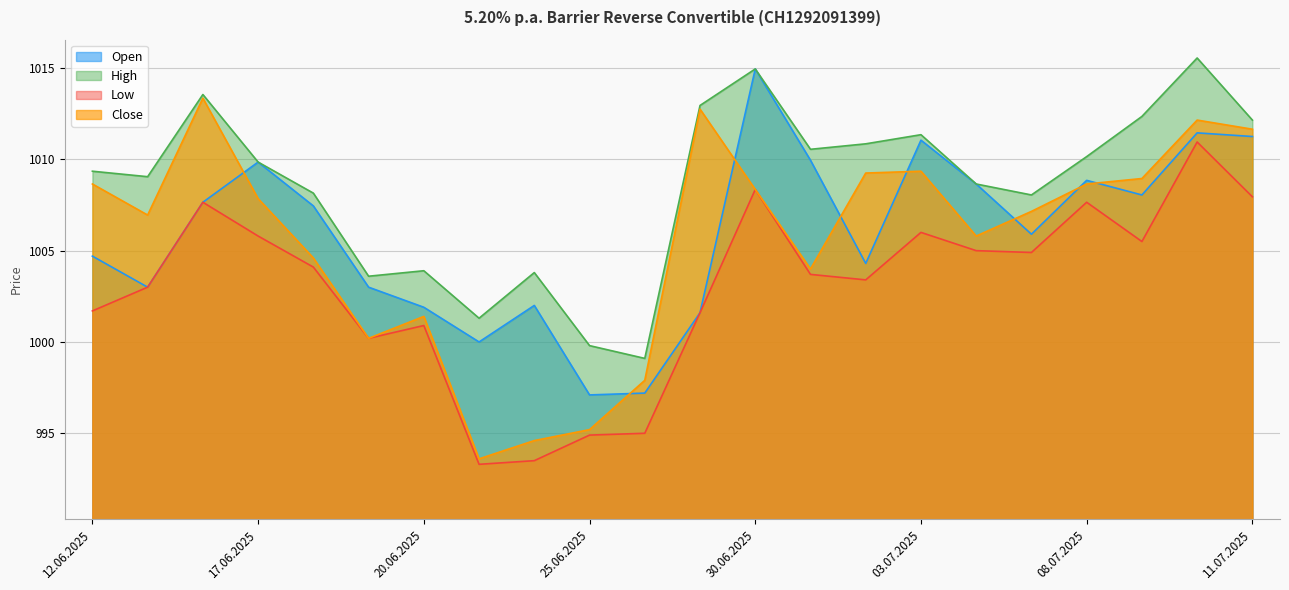

In Open, how many points are lower than both neighbors (excluding endpoints)?

6